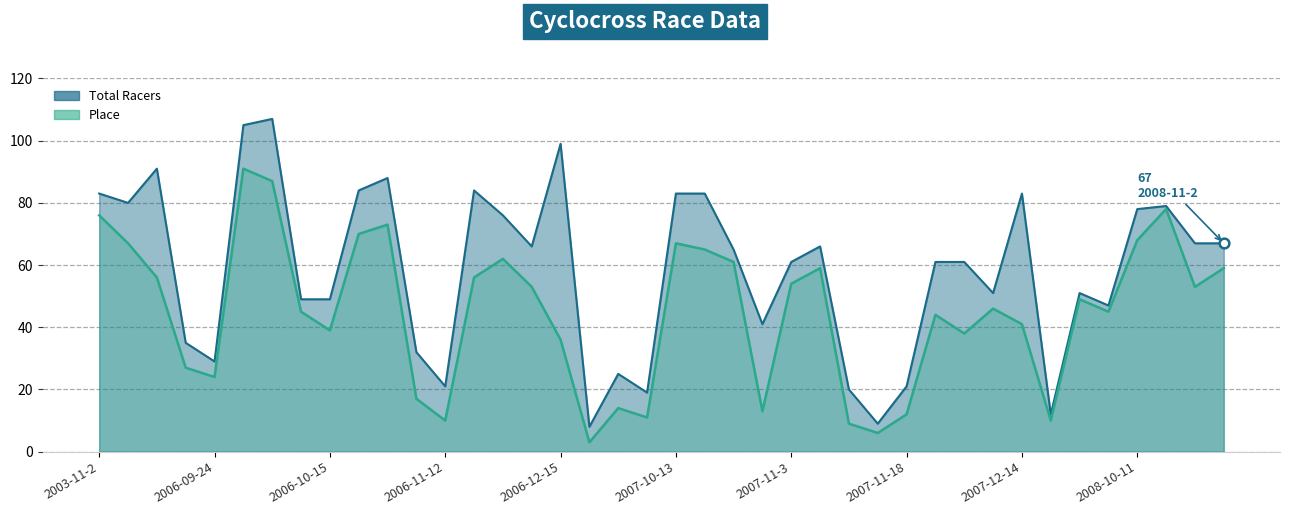

What is the minimum value shown in the chart?

3